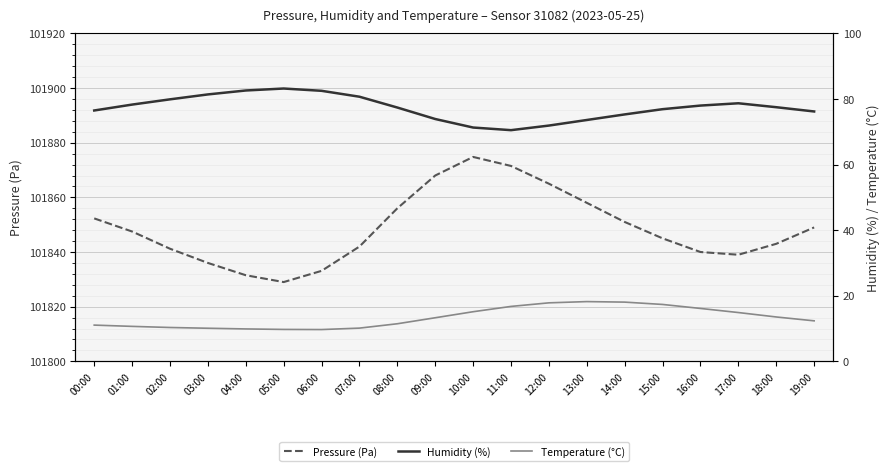

What is the value of the Temperature (°C) point at the 19th from the left?

13.5